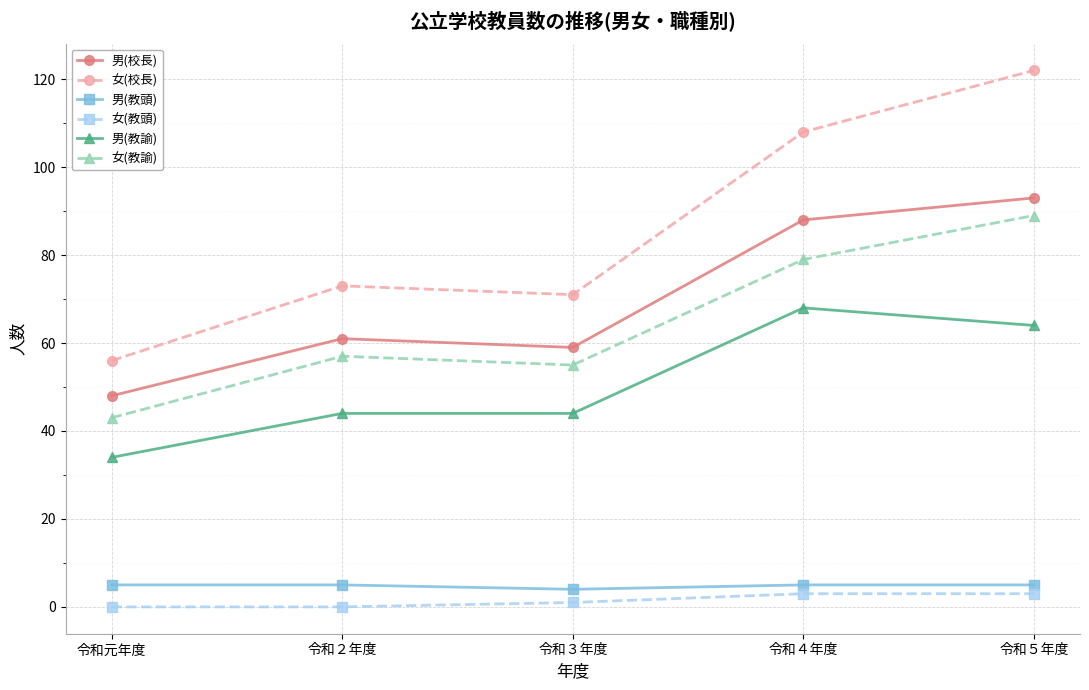

Between 令和元年度 and 令和４年度, which series saw the biggest shift?

女(校長)